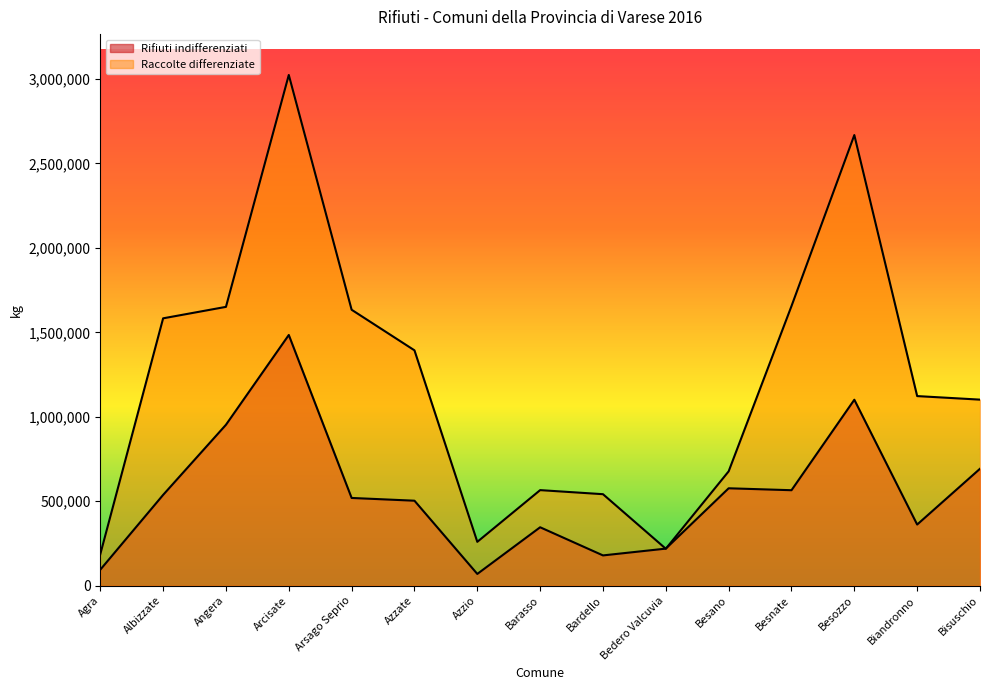

Between Albizzate and Bedero Valcuvia, which series saw the biggest shift?

Raccolte differenziate